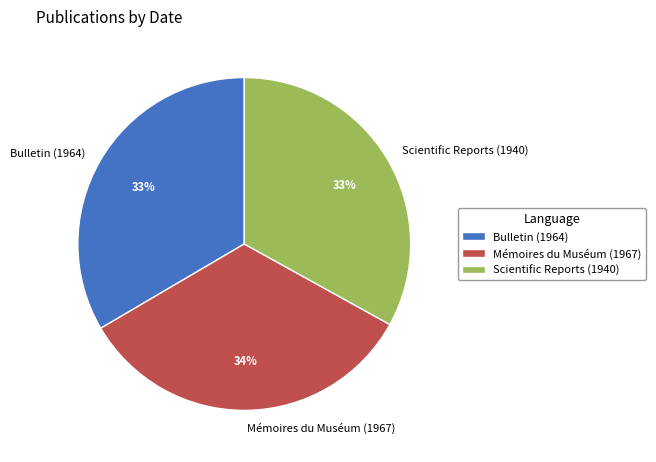

To the nearest percent, what portion does Mémoires du Muséum (1967) represent?

34%